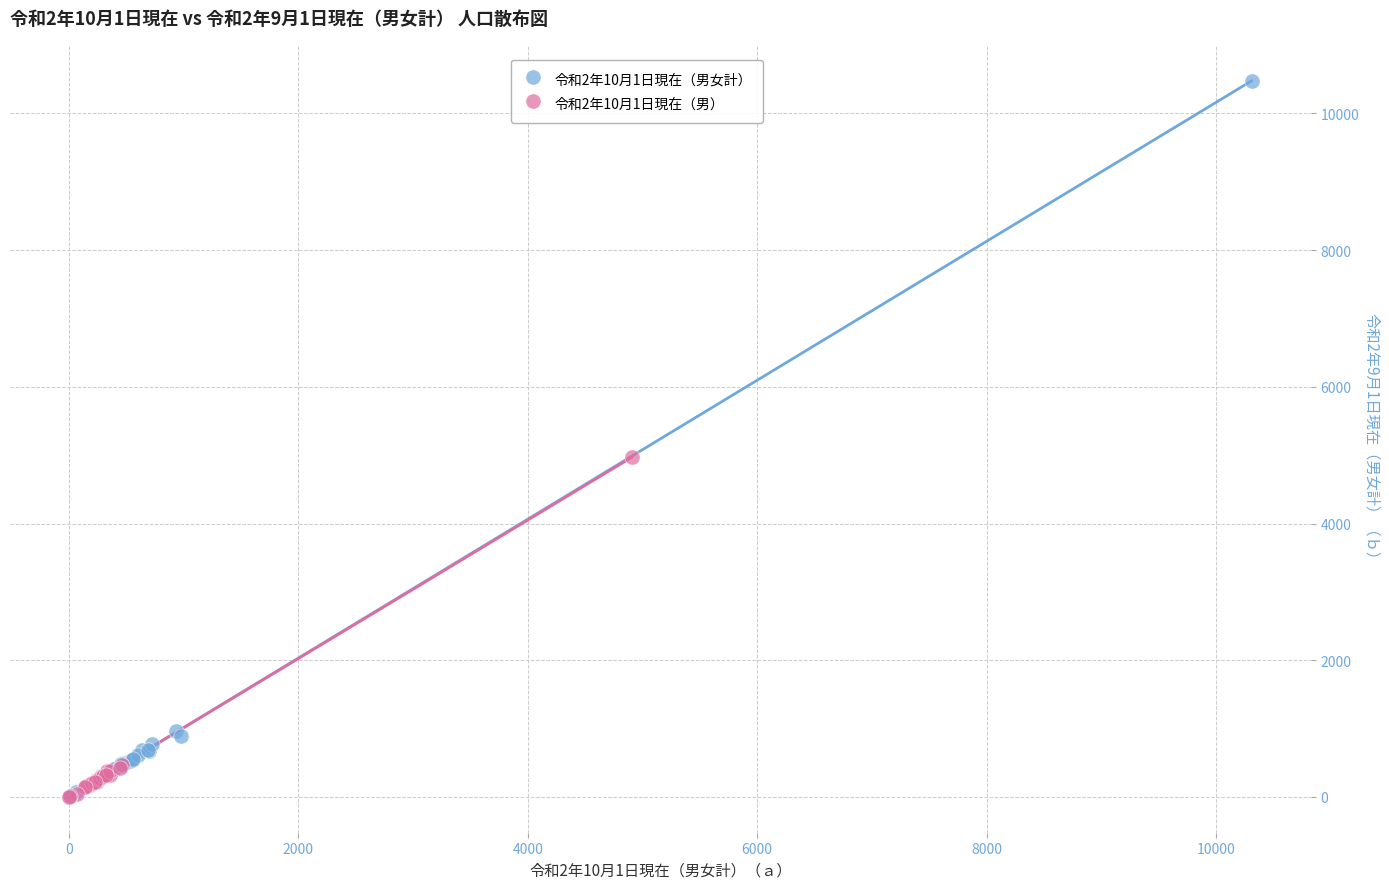

Which series has the largest Y range (max minus min)?

令和2年10月1日現在（男女計）